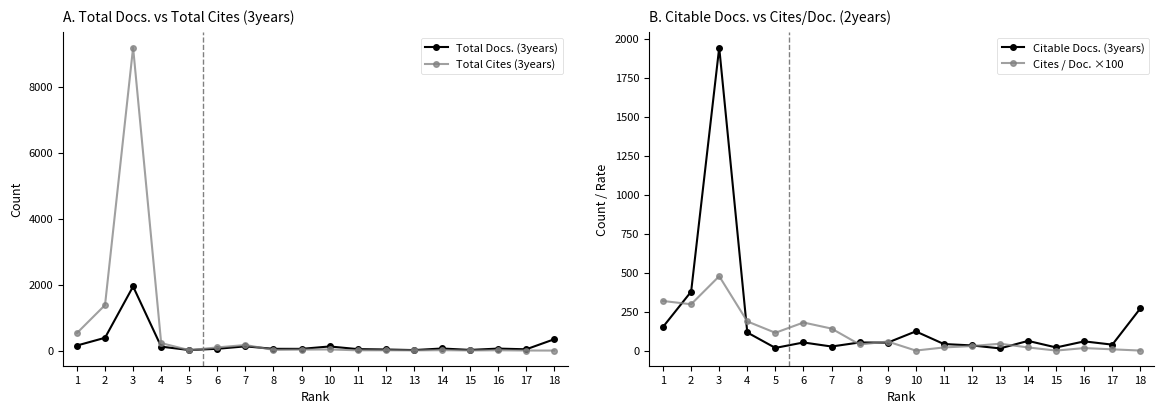

Reading left to right, what are all the values shown in this chart?

Total Docs. (3years): 1=154.0	2=389.0	3=1946.0	4=120.0	5=17.0	6=55.0	7=129.0	8=54.0	9=53.0	10=126.0	11=45.0	12=34.0	13=16.0	14=64.0	15=21.0	16=61.0	17=40.0	18=345.0
Total Cites (3years): 1=532.0	2=1382.0	3=9195.0	4=228.0	5=14.0	6=97.0	7=170.0	8=21.0	9=31.0	10=35.0	11=9.0	12=10.0	13=7.0	14=13.0	15=5.0	16=10.0	17=3.0	18=1.0
Citable Docs. (3years): 1=152.0	2=378.0	3=1943.0	4=116.0	5=17.0	6=52.0	7=26.0	8=52.0	9=51.0	10=123.0	11=42.0	12=33.0	13=14.0	14=62.0	15=20.0	16=59.0	17=38.0	18=271.0
Cites / Doc. ×100: 1=318.0	2=297.0	3=477.0	4=187.0	5=114.0	6=180.0	7=141.0	8=39.0	9=58.0	10=0.0	11=20.0	12=29.0	13=44.0	14=20.0	15=0.0	16=16.0	17=8.0	18=0.0